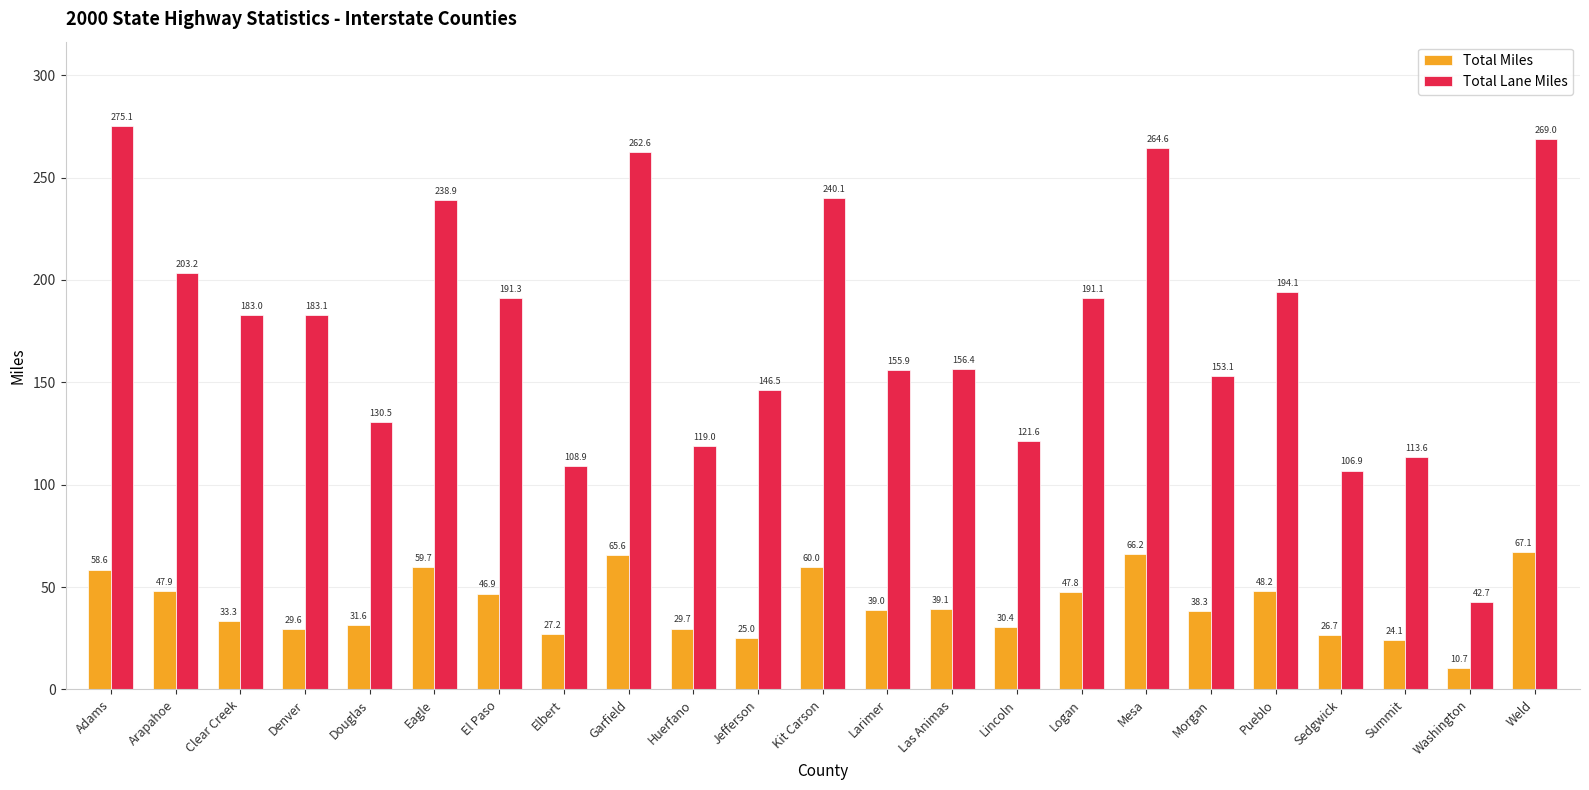

Is it true that Total Lane Miles equals 41.6 at Sedgwick?

False